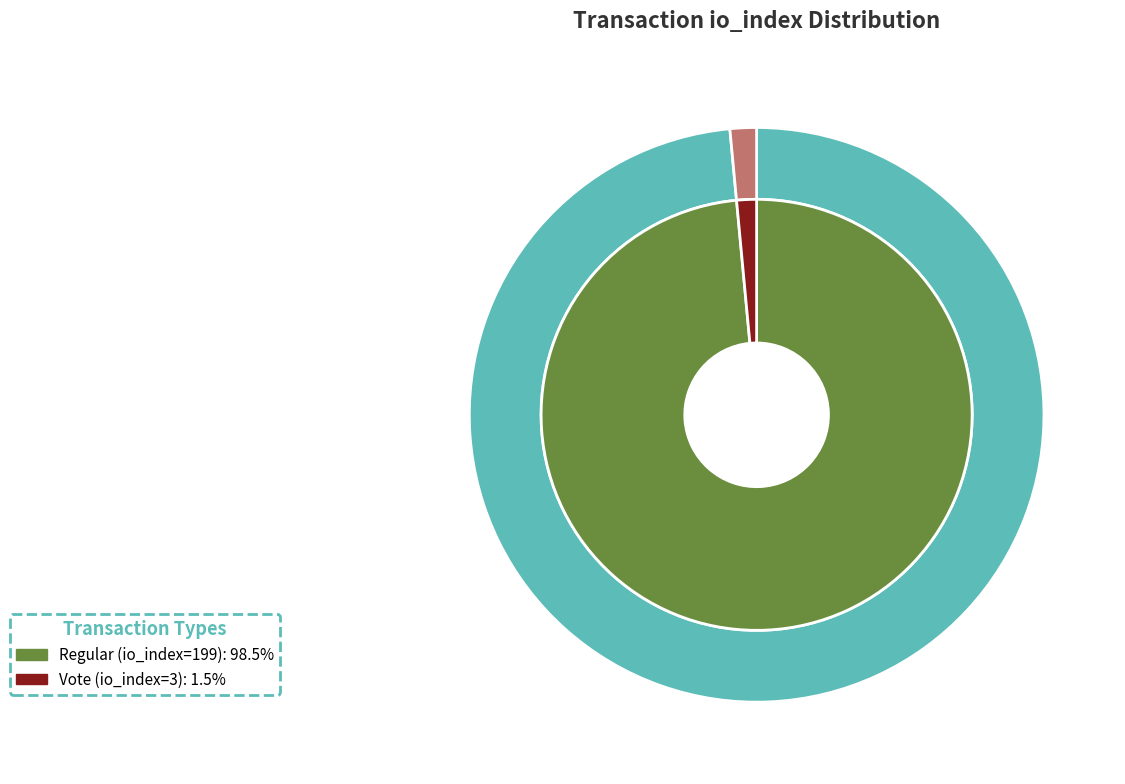

How many slices are in this pie chart?

2